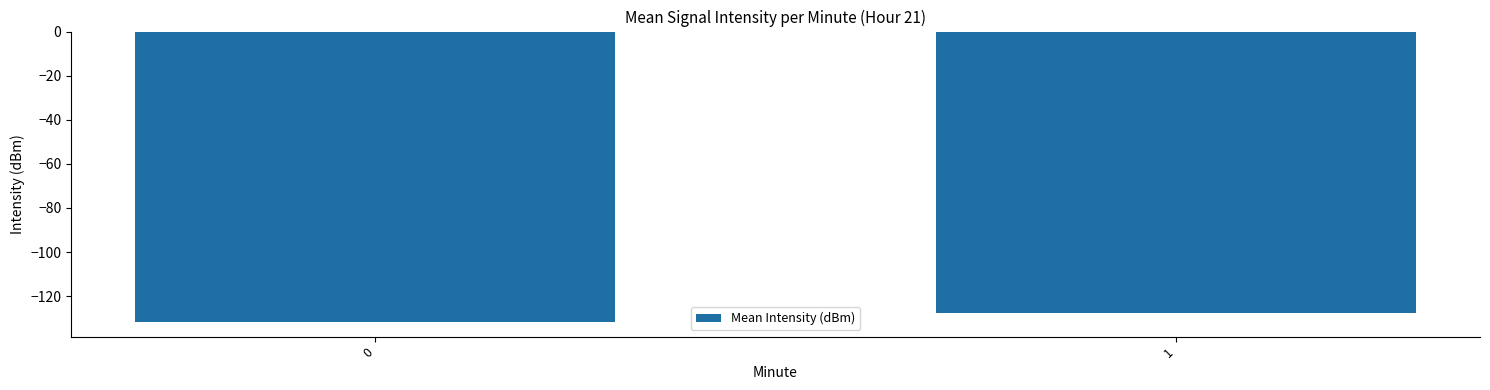

What is the sum of the values at 1 and 0?

-259.2